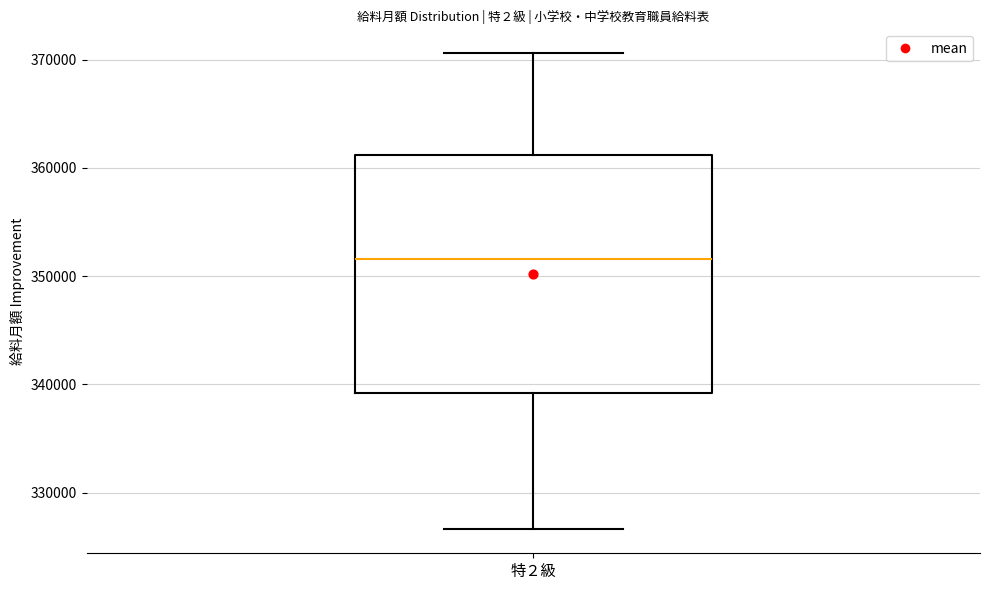

Read this box plot against the y-axis: the position of the median line, the range covered by the box, and the ends of both whiskers. The values are not printed on the chart, so give them approximately, as read against the axis.

median 352000, box 339000 to 361000, whiskers 327000 to 371000